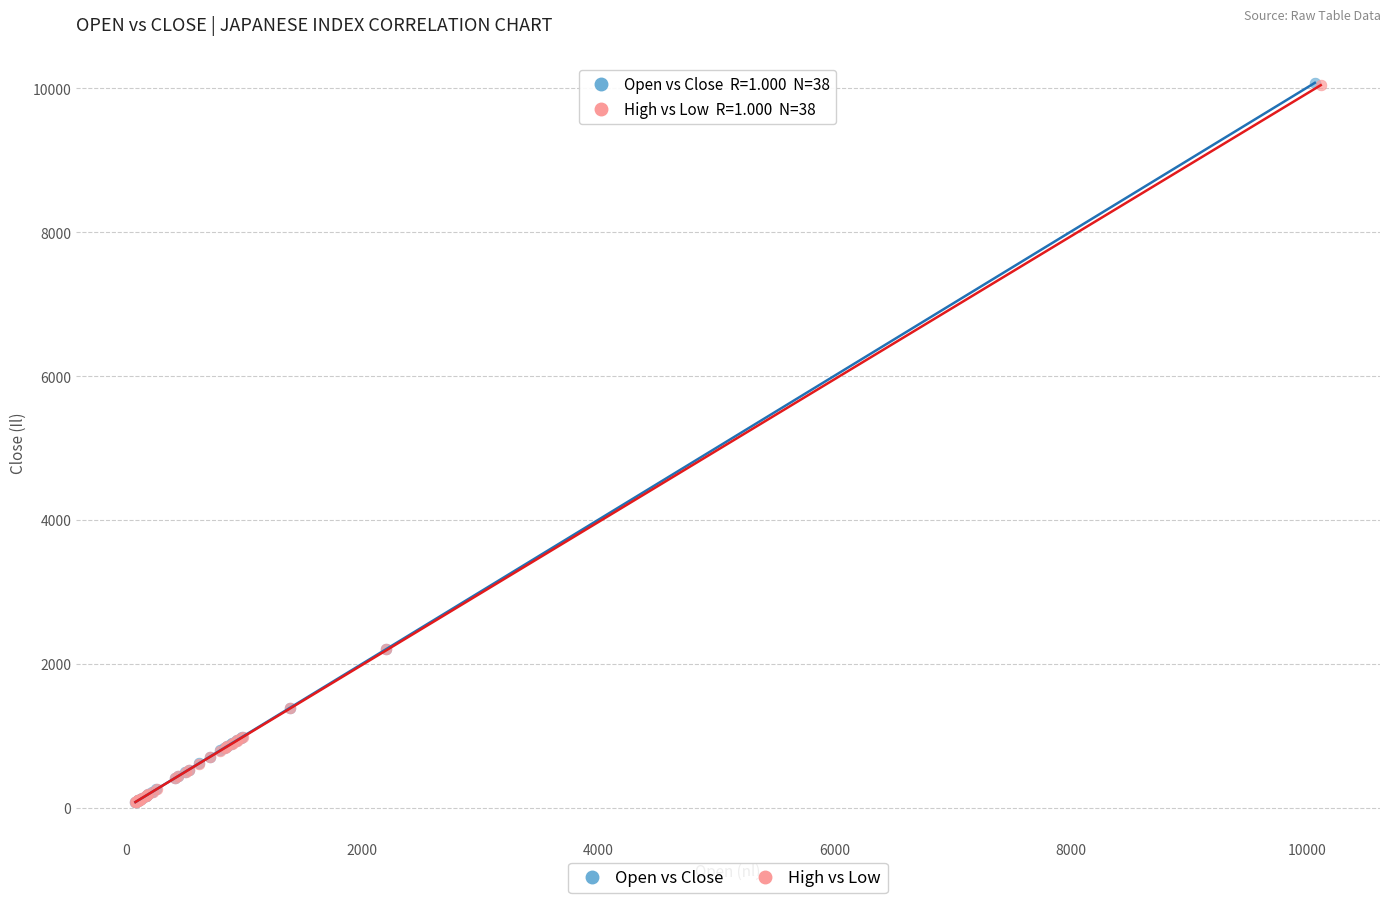

Which series has the widest spread of Y values?

Open vs Close